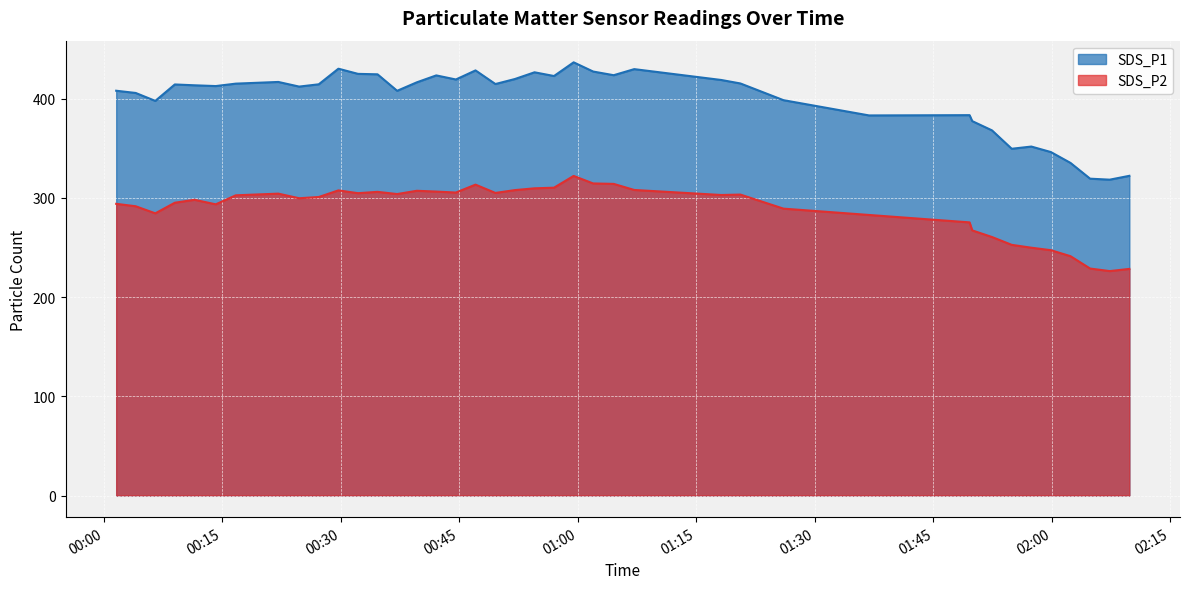

At which label does SDS_P2 first exceed 302?

2021/12/21 00:16:44